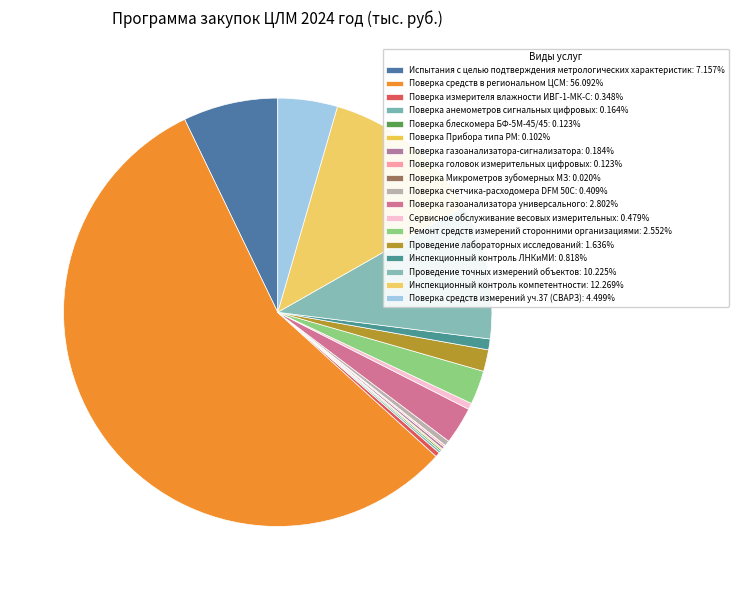

Which has a higher value, Поверка головок измерительных цифровых or Поверка Микрометров зубомерных МЗ?

Поверка головок измерительных цифровых